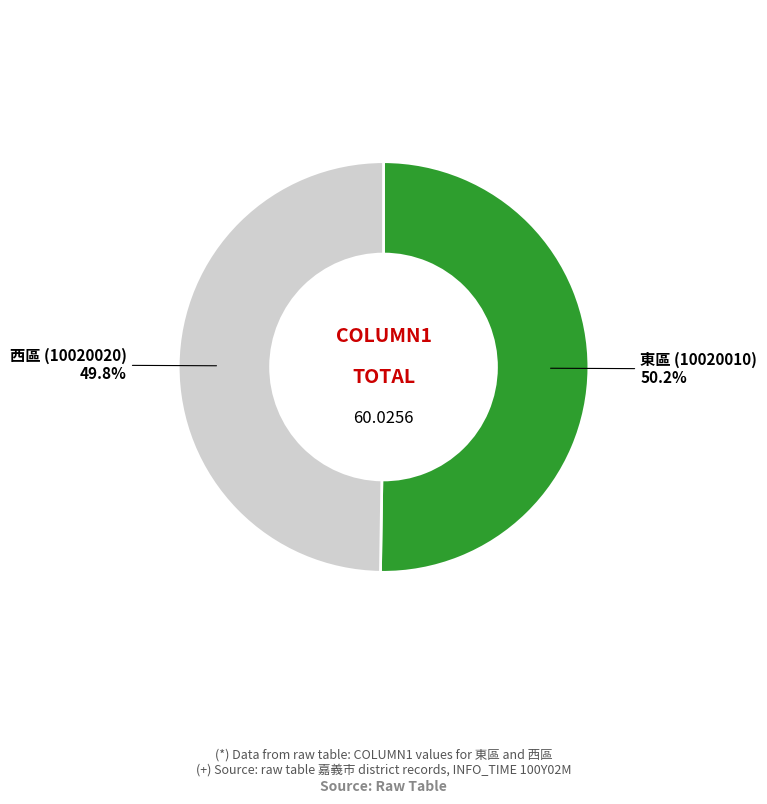

True or false: 東區 (10020010) accounts for 42% of the total.

False